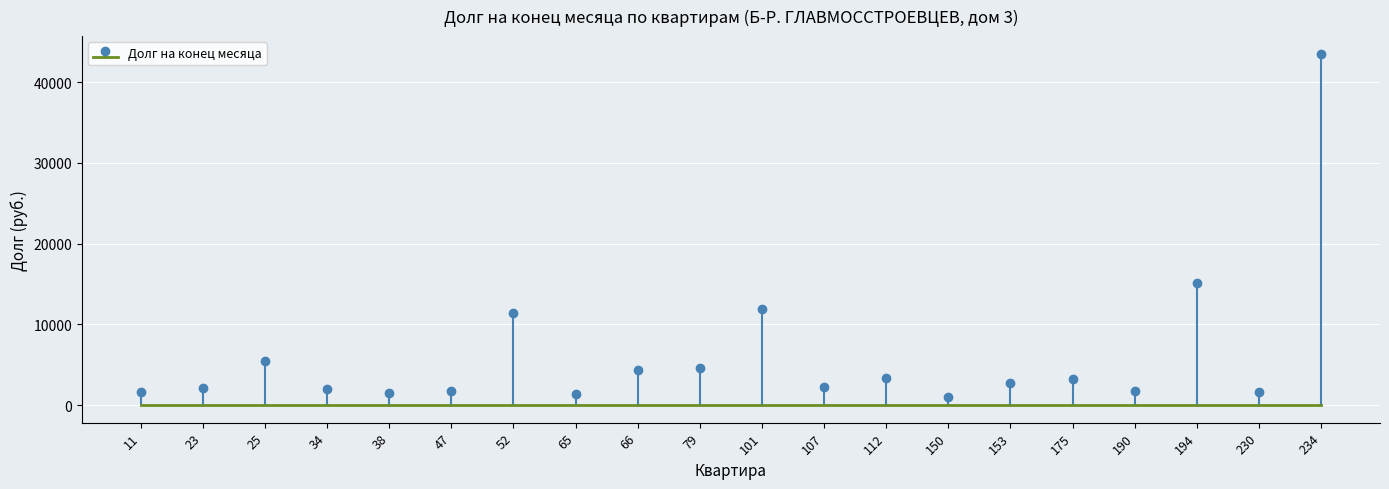

What is the value of the 1st bar from the left?

1656.4